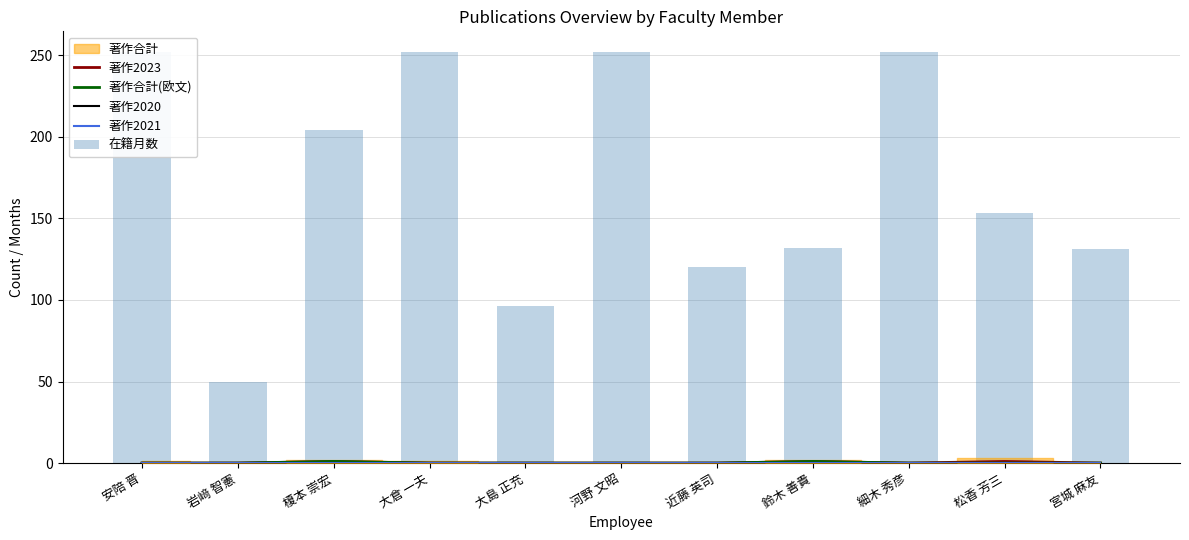

Where does the 在籍月数 series first go above 153?

安陪 晋